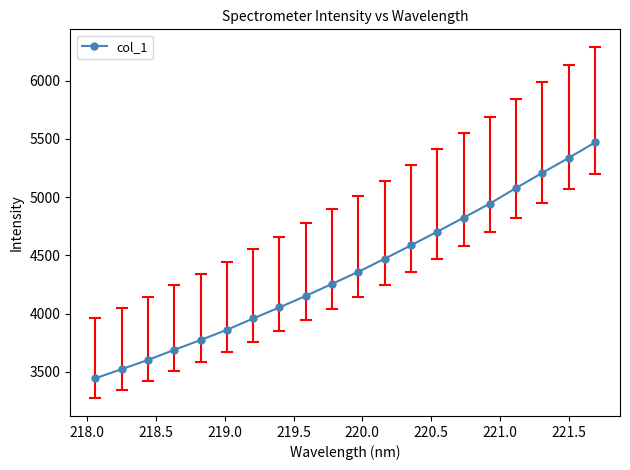

Reading right to left, what are all the values shown in this chart?

5469.0	5337.0	5208.8	5078.9	4944.4	4823.3	4703.6	4586.3	4471.4	4359.1	4255.7	4152.0	4053.5	3958.5	3860.9	3773.3	3688.9	3602.4	3523.2	3444.7